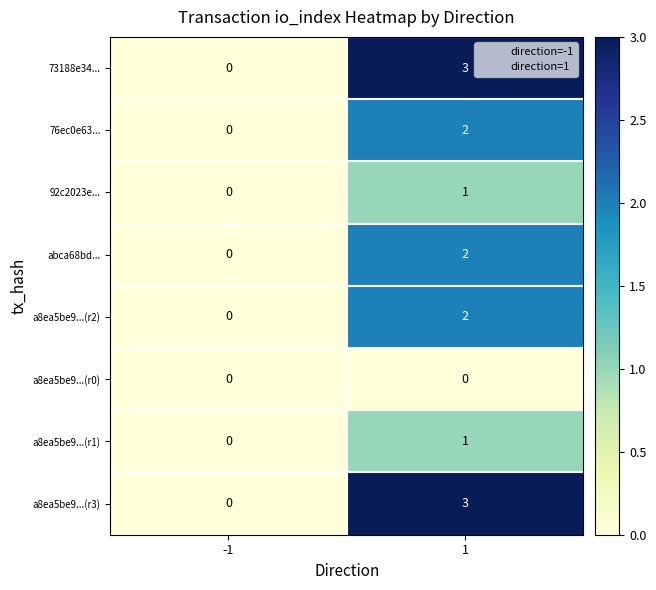

Reading right to left, extract all data points from this chart.

73188e34...: 3	0
76ec0e63...: 2	0
92c2023e...: 1	0
abca68bd...: 2	0
a8ea5be9...(r2): 2	0
a8ea5be9...(r0): 0	0
a8ea5be9...(r1): 1	0
a8ea5be9...(r3): 3	0